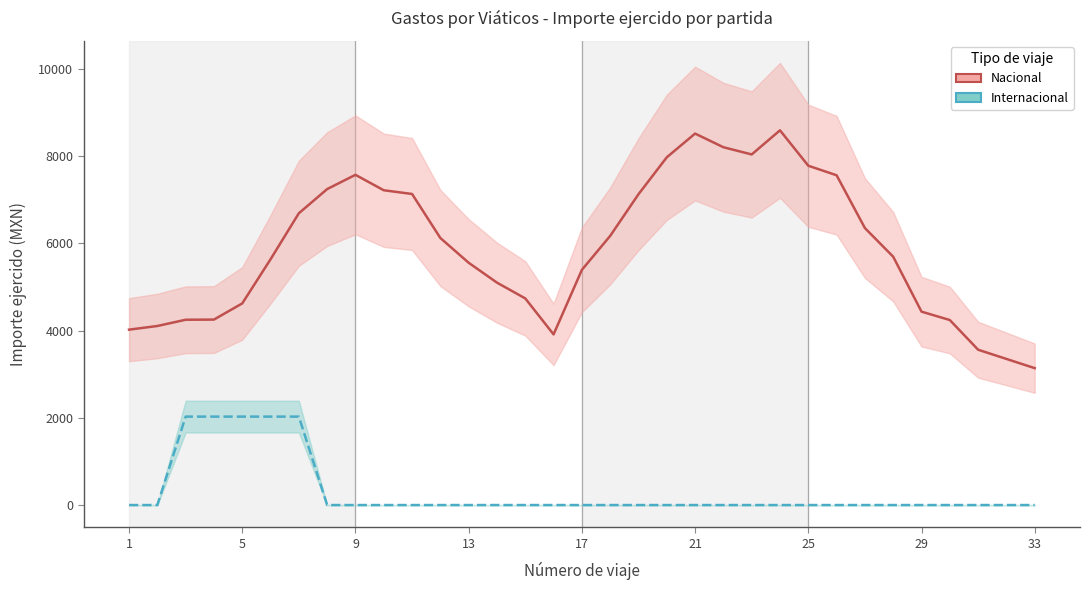

Rank the series by their maximum value, from highest to lowest.

Nacional, Internacional